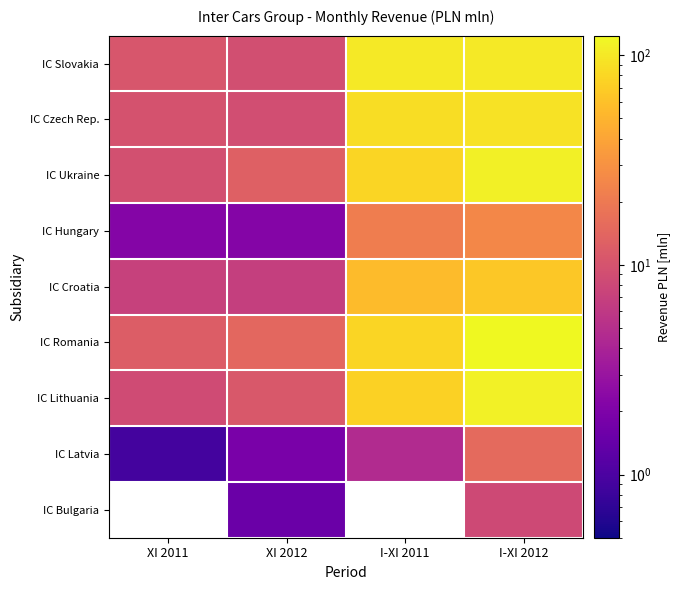

The IC Lithuania series shows 74.8 at I-XI 2011. True or false?

True